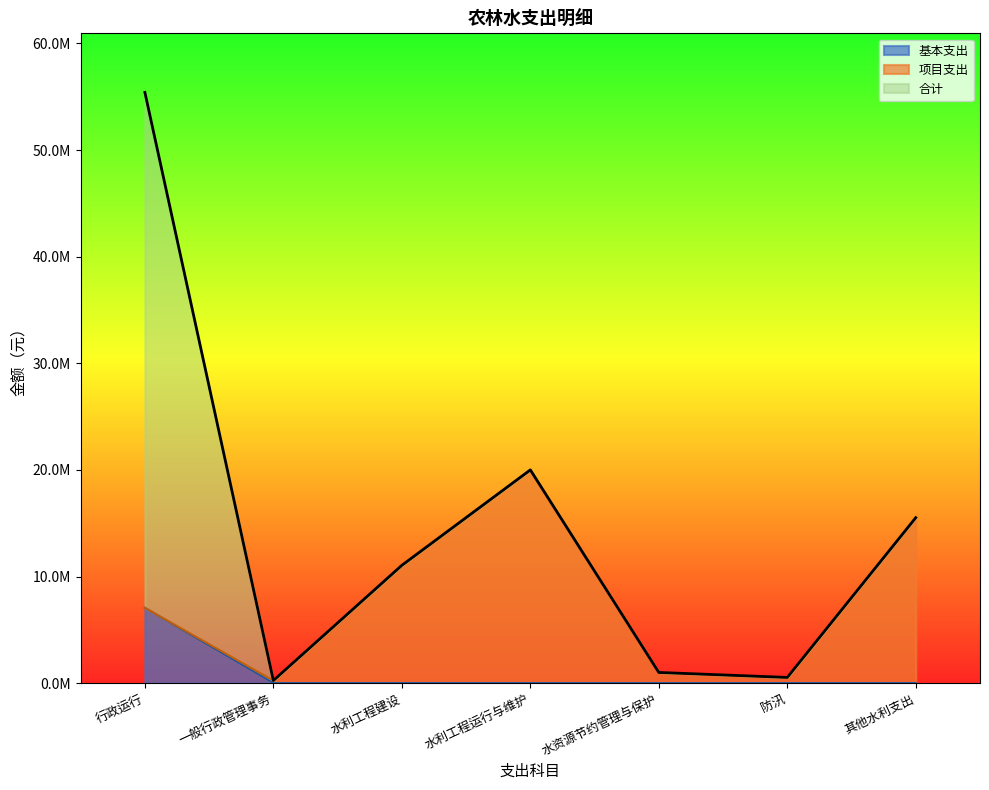

True or false: 基本支出 has a value of 0.0 at 水利工程建设.

True